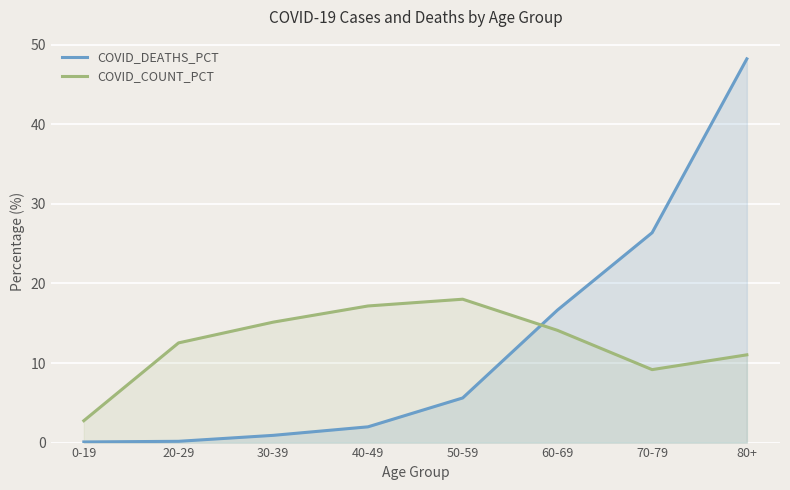

Between which two adjacent categories do COVID_DEATHS_PCT and COVID_COUNT_PCT first intersect?

50-59 and 60-69